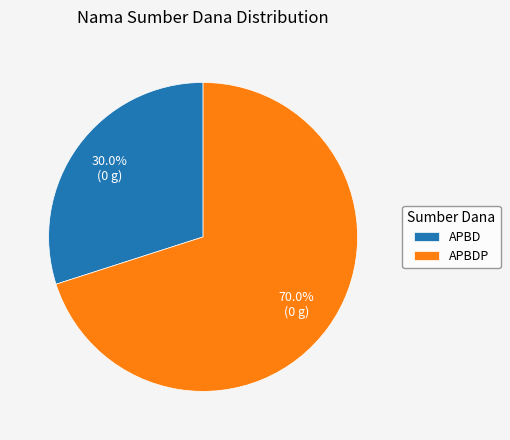

Is there a majority slice in this chart?

Yes